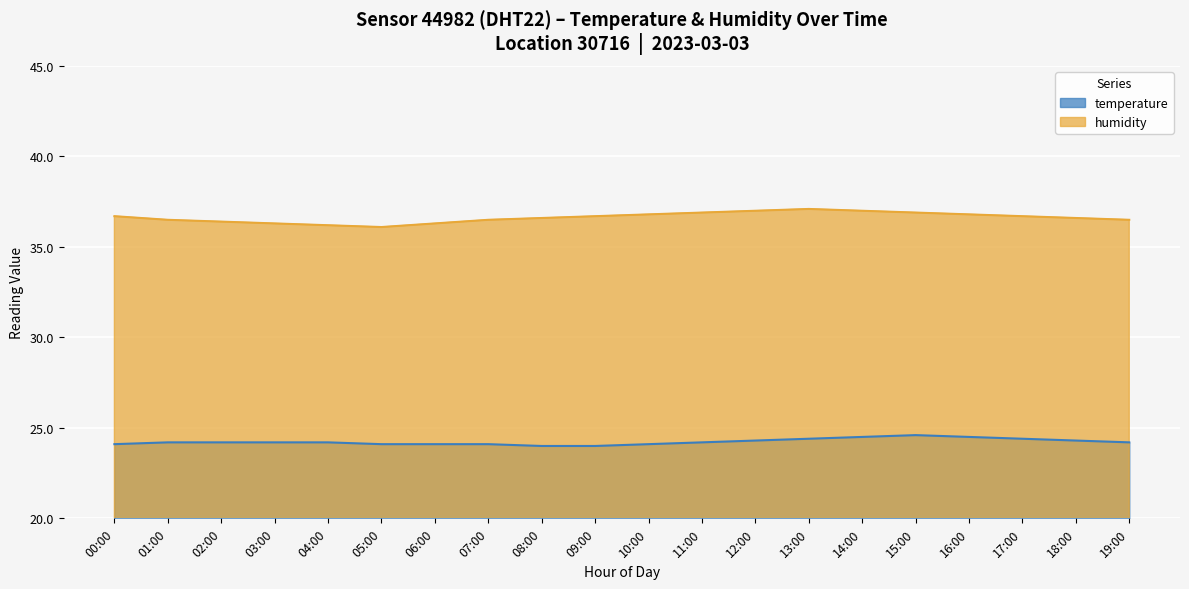

At 12:00, list the series in order from largest to smallest.

humidity, temperature